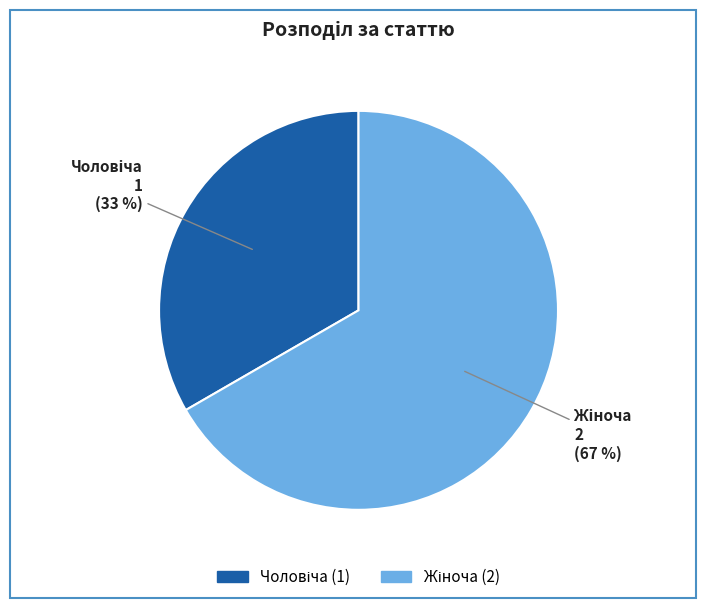

To the nearest percent, what is the average slice percentage?

50%